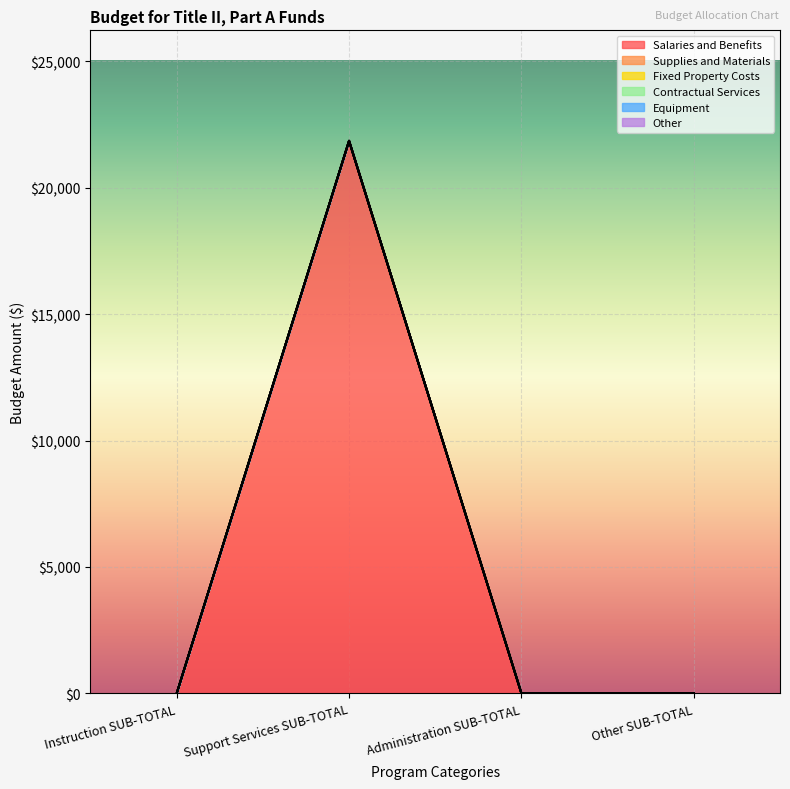

Which series changed the most between Support Services SUB-TOTAL and Administration SUB-TOTAL?

Salaries and Benefits